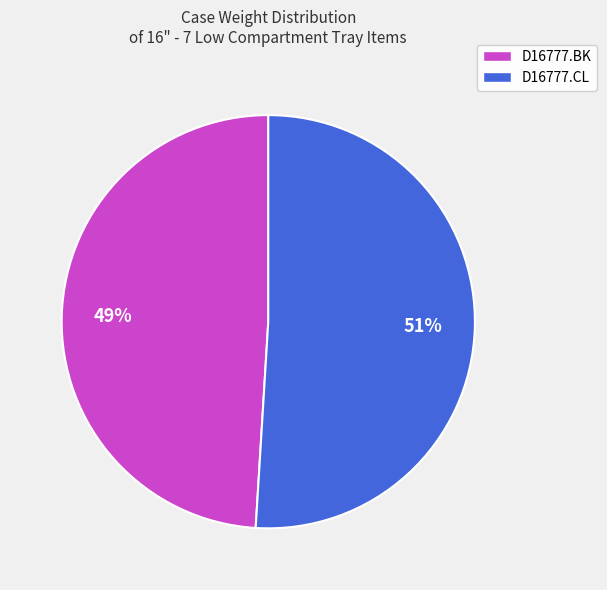

Does any single category account for the majority?

Yes